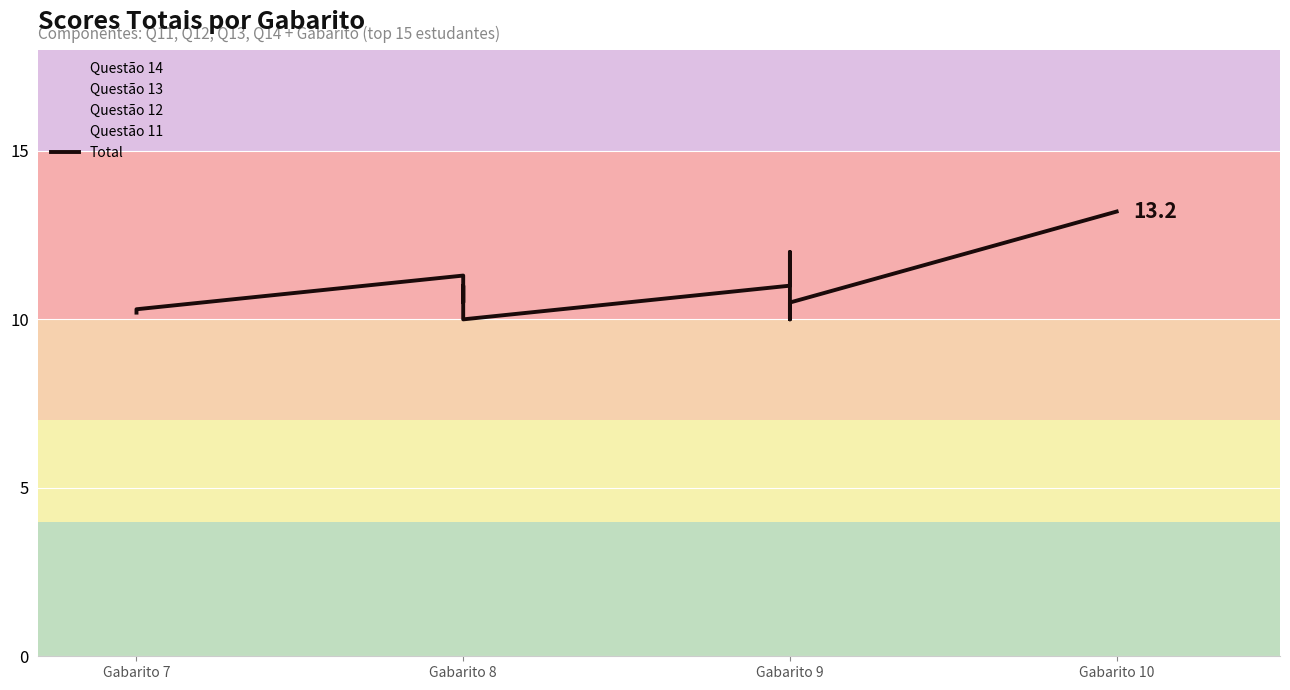

What is the average value?

10.8